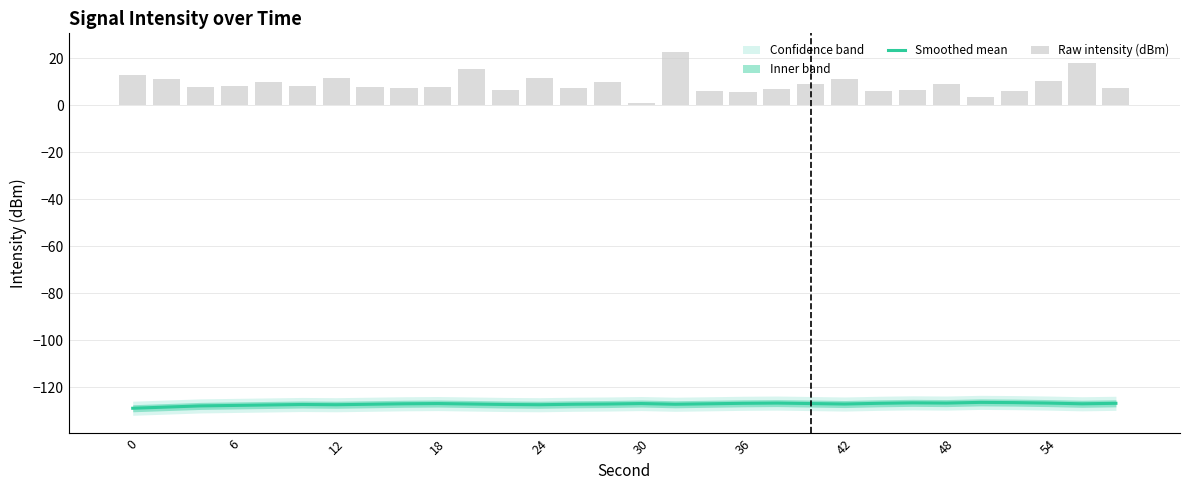

What is the value of the Smoothed mean bar at the 10th from the left?

-127.0